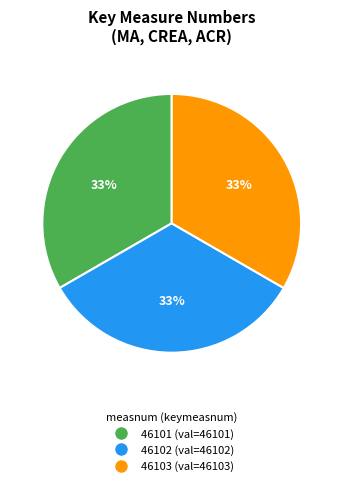

Is it true that 46103 is 39% of the pie?

False